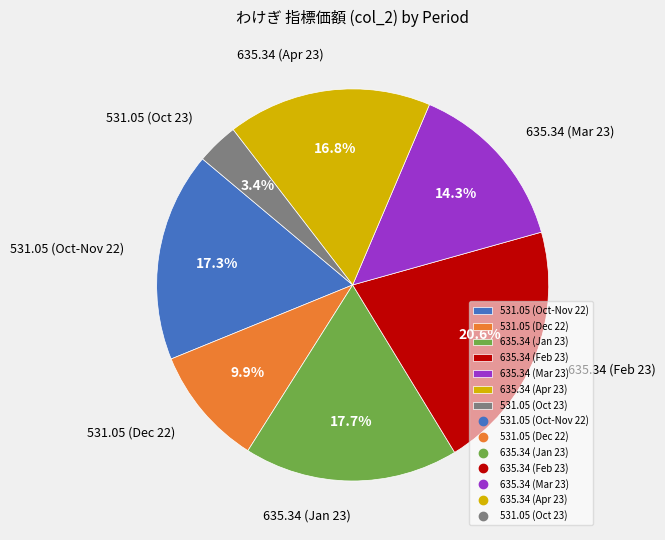

Does 531.05 (Oct 23) represent more than half of the total?

No